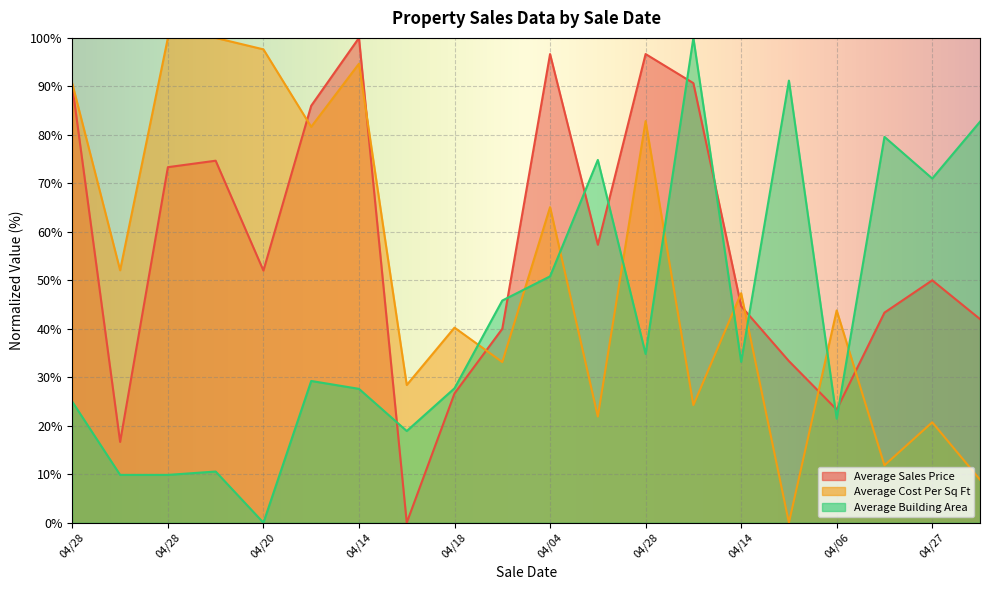

At 04/07, list the series in order from largest to smallest.

Average Cost Per Sq Ft, Average Sales Price, Average Building Area